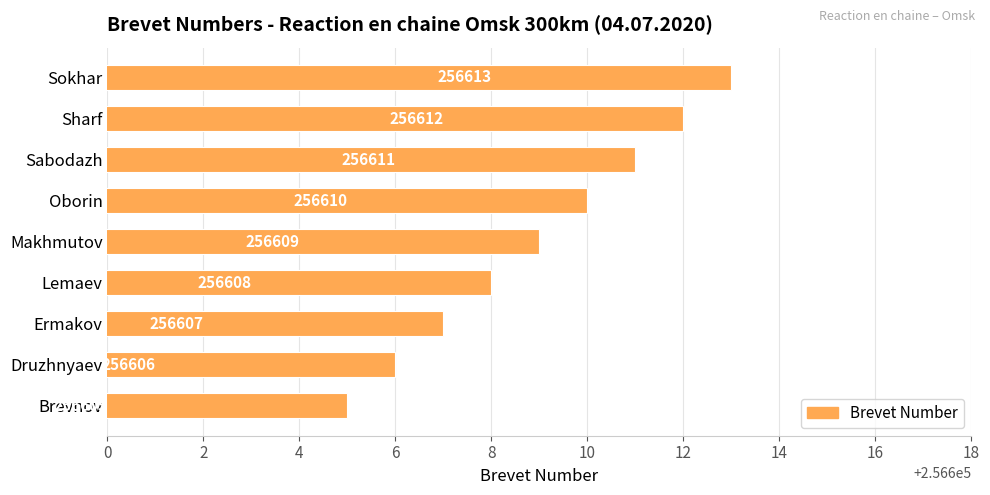

Is it true that the value at Oborin is 148942?

False